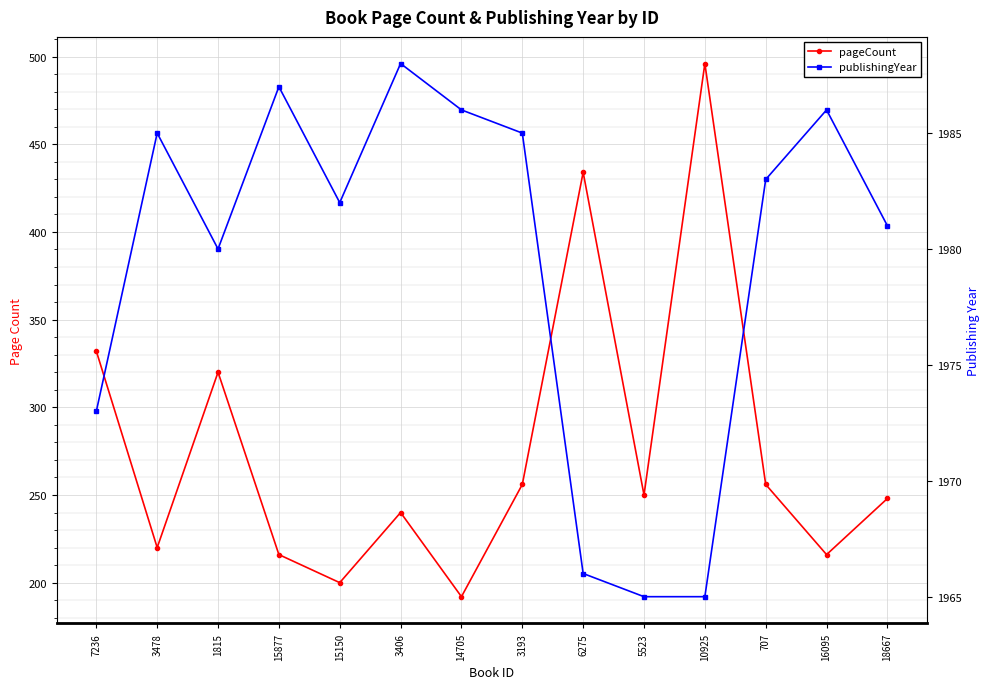

At which category does the chart reach its minimum across all series?

14705